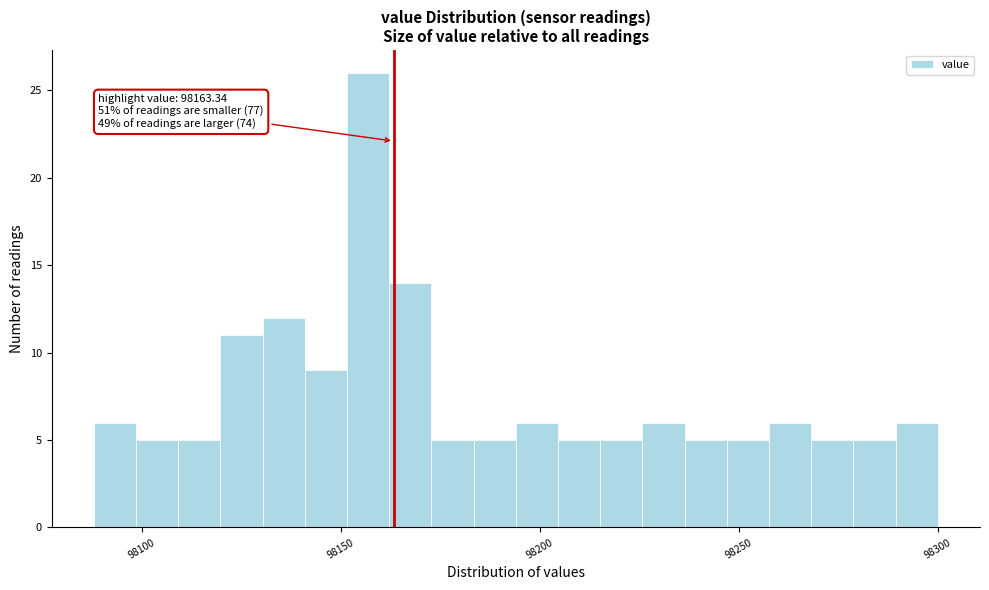

Around what value on the x-axis is the tallest bar? Give the approximate position of its centre, as read against the axis.

98155